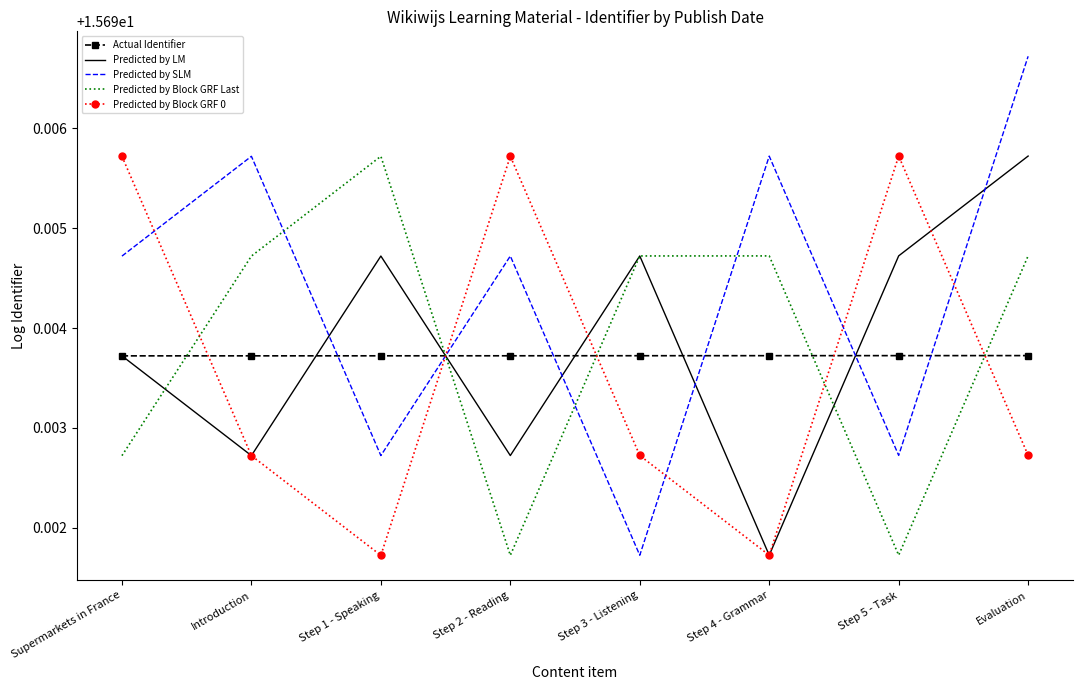

At Step 2 - Reading, list the series in order from largest to smallest.

Predicted by Block GRF 0, Predicted by SLM, Actual Identifier, Predicted by LM, Predicted by Block GRF Last